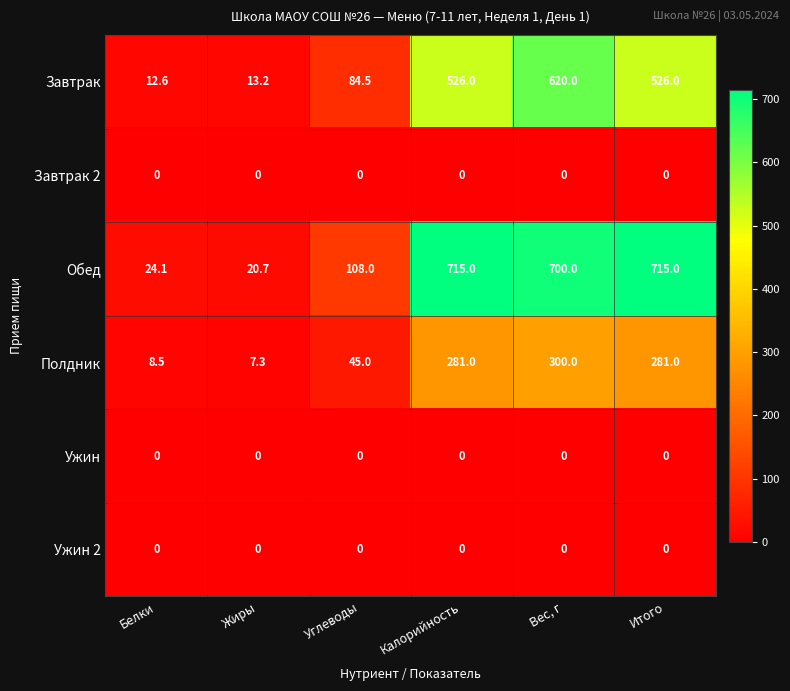

The Завтрак 2 series shows 0.0 at Вес, г. True or false?

True